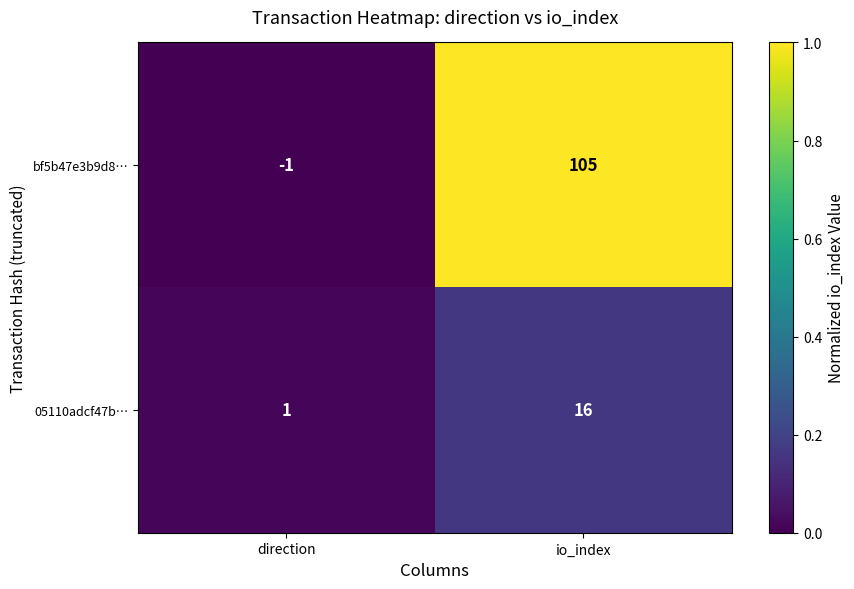

Rank the series by their maximum value, from lowest to highest.

05110adcf47b…, bf5b47e3b9d8…